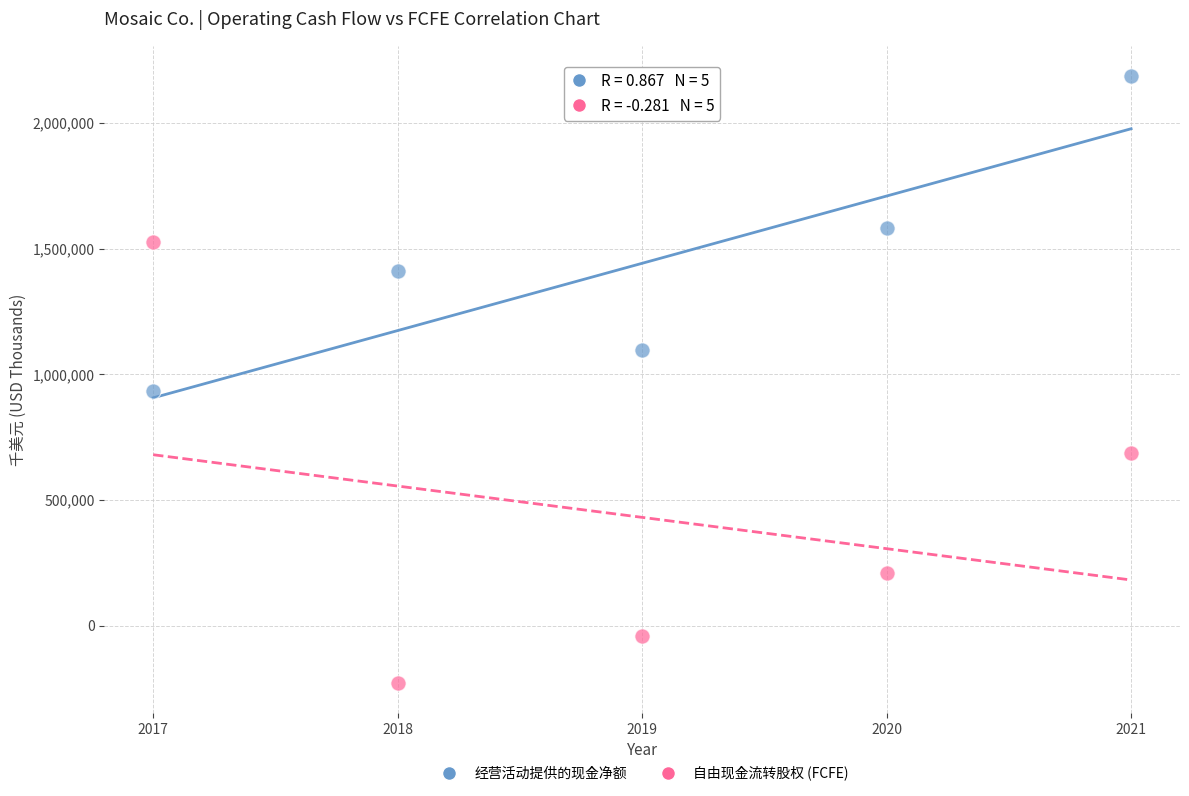

What is the X range (max minus min) for the scatter plot?

4